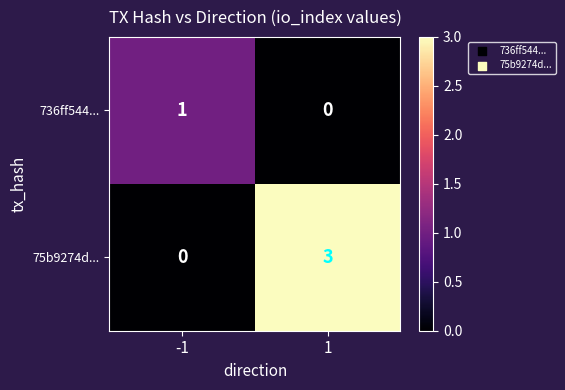

How many categories are shown in the chart?

2